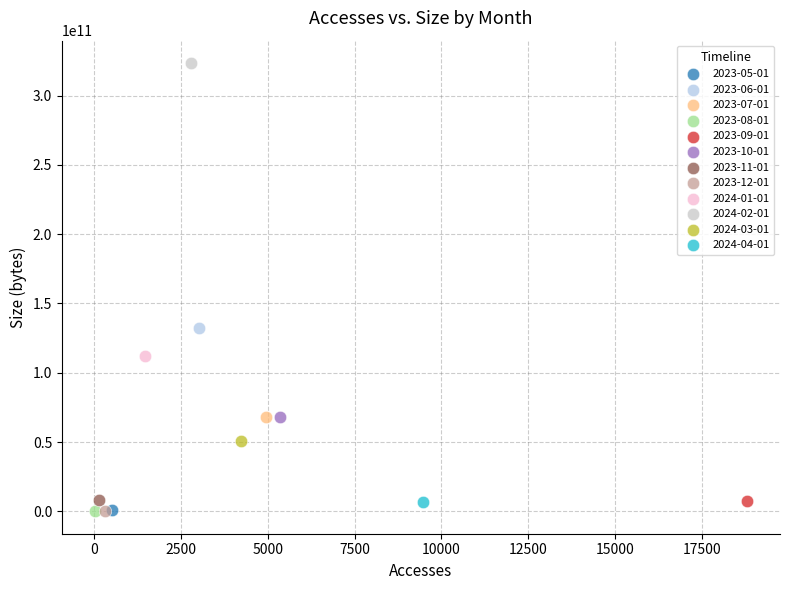

Which series reaches the maximum Y coordinate?

2024-02-01